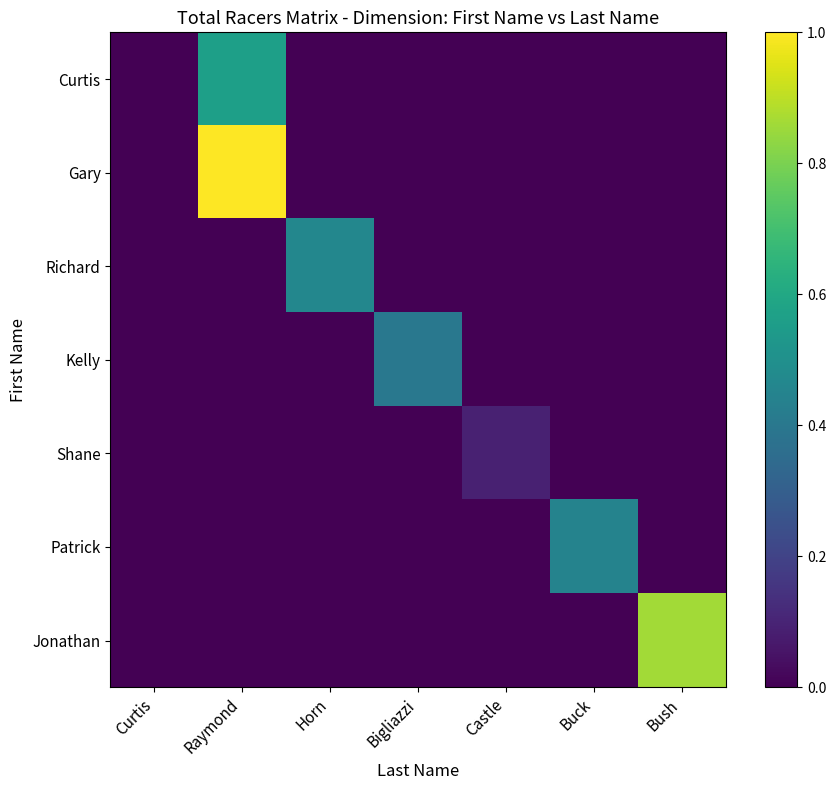

Reading right to left, what are all the values shown in this chart?

Curtis: Bush=0.0	Buck=0.0	Castle=0.0	Bigliazzi=0.0	Horn=0.0	Raymond=0.6	Curtis=0.0
Gary: Bush=0.0	Buck=0.0	Castle=0.0	Bigliazzi=0.0	Horn=0.0	Raymond=1.0	Curtis=0.0
Richard: Bush=0.0	Buck=0.0	Castle=0.0	Bigliazzi=0.0	Horn=0.5	Raymond=0.0	Curtis=0.0
Kelly: Bush=0.0	Buck=0.0	Castle=0.0	Bigliazzi=0.4	Horn=0.0	Raymond=0.0	Curtis=0.0
Shane: Bush=0.0	Buck=0.0	Castle=0.1	Bigliazzi=0.0	Horn=0.0	Raymond=0.0	Curtis=0.0
Patrick: Bush=0.0	Buck=0.4	Castle=0.0	Bigliazzi=0.0	Horn=0.0	Raymond=0.0	Curtis=0.0
Jonathan: Bush=0.9	Buck=0.0	Castle=0.0	Bigliazzi=0.0	Horn=0.0	Raymond=0.0	Curtis=0.0